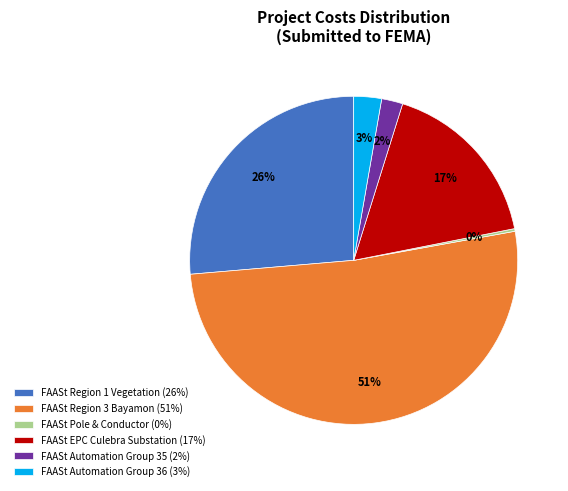

To the nearest percent, what is the difference between the FAASt Region 1 Vegetation (26%) and FAASt EPC Culebra Substation (17%) slice percentages?

9%